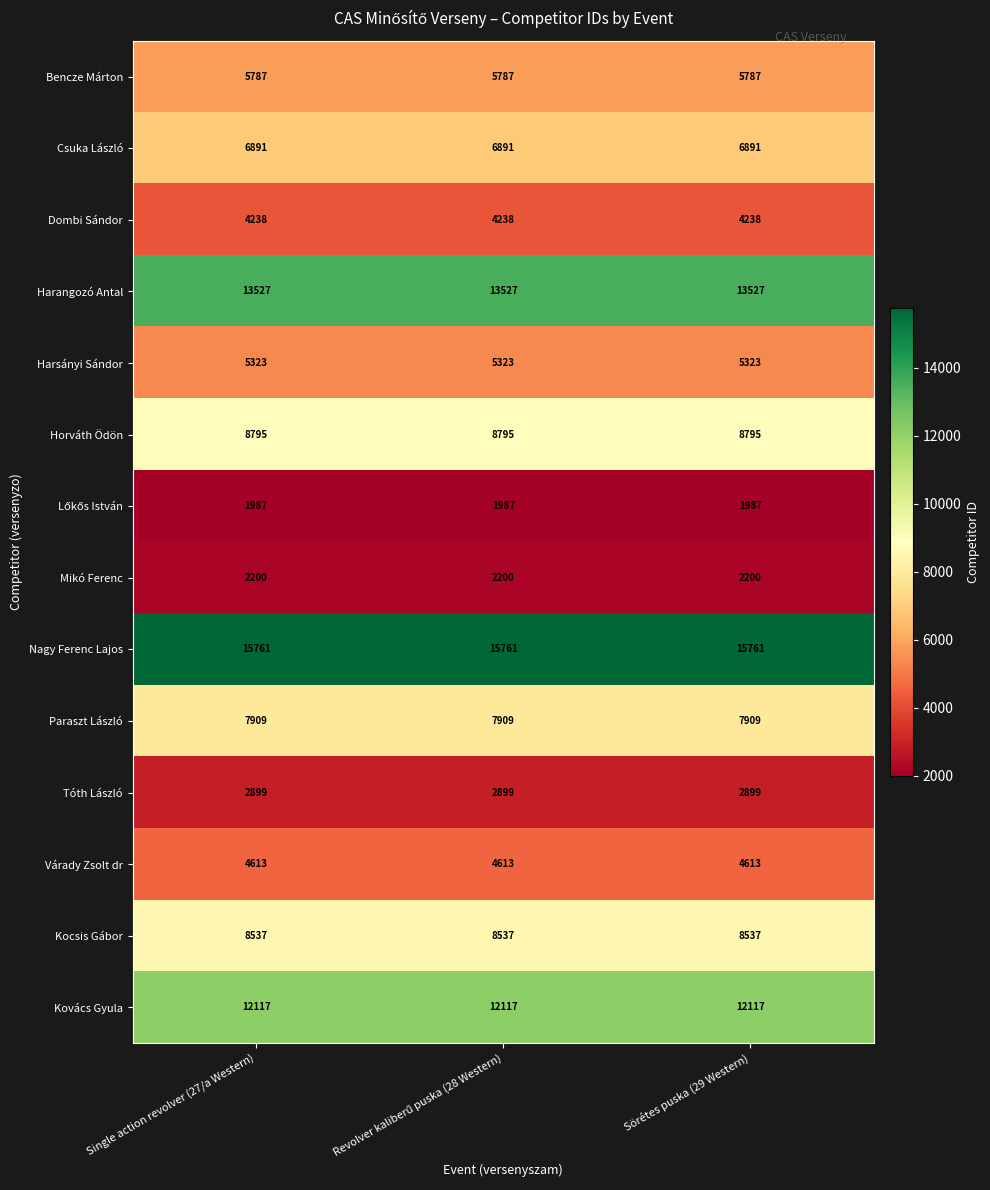

What is the difference between the highest and lowest values at Sörétes puska (29 Western)?

13774